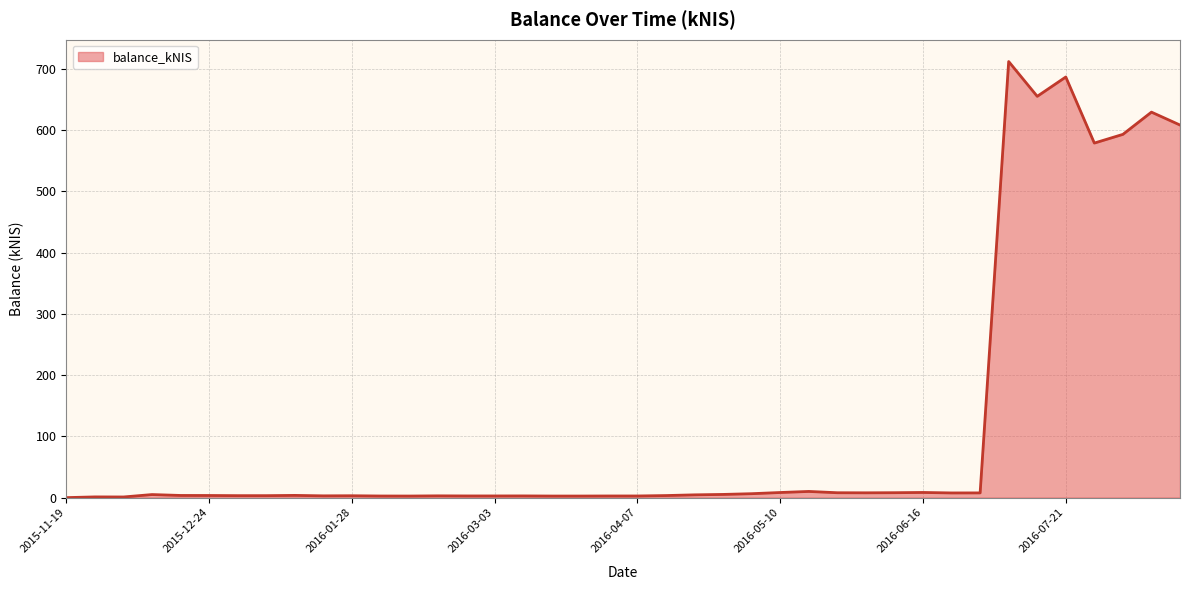

What is the difference between the maximum and minimum values?

712.2